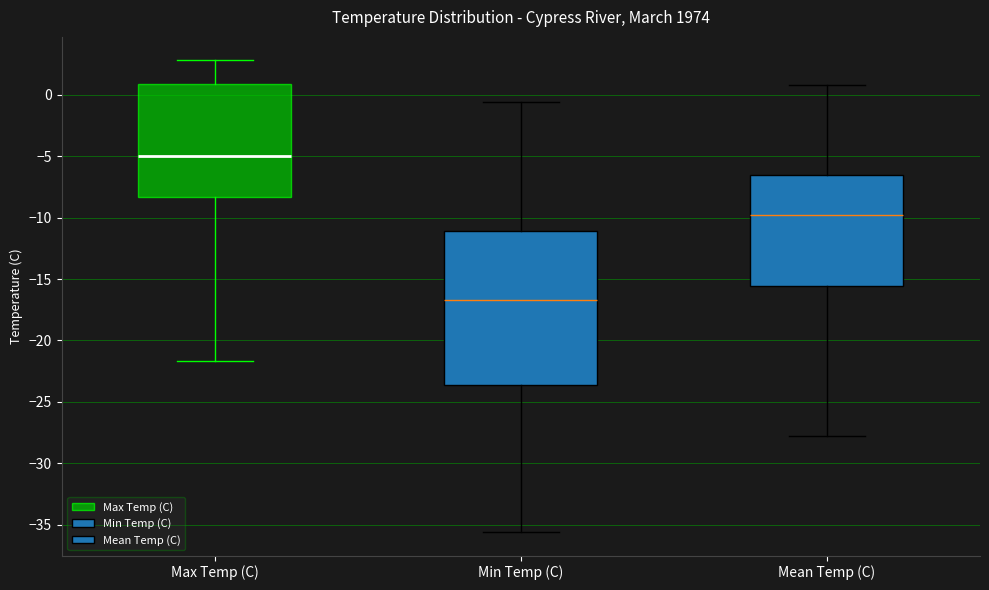

Which box's median line is the highest?

Max Temp (C)